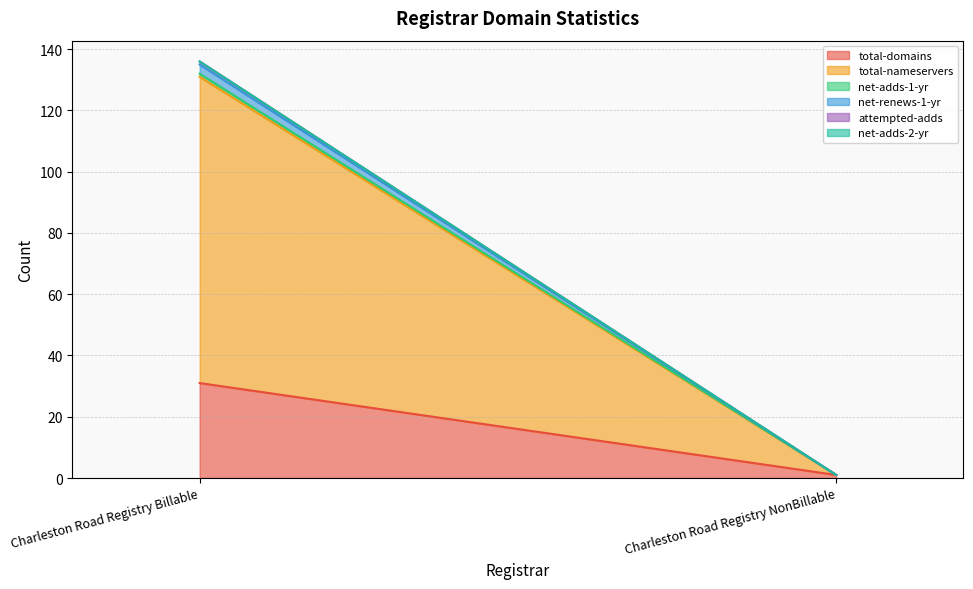

How many series are shown in this chart?

6